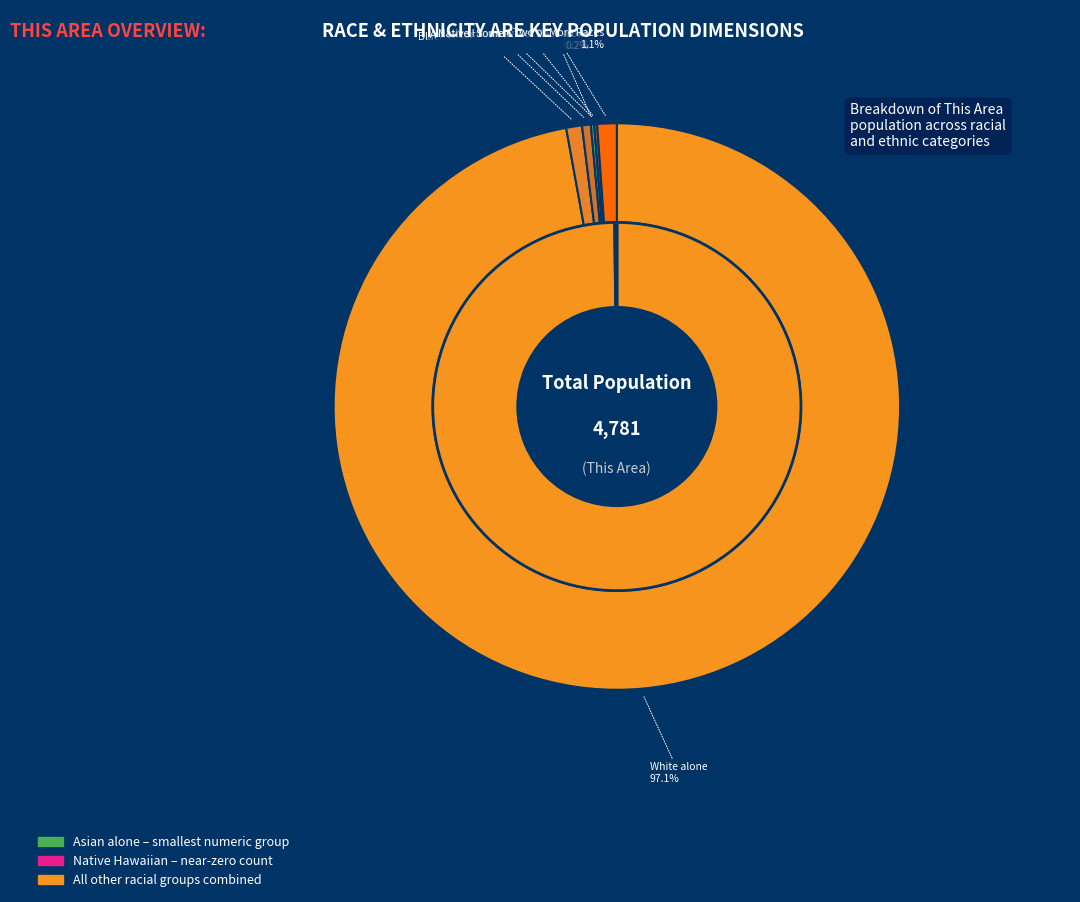

Is the sum of Some Other Race alone and Native Hawaiian and Other Pacific greater than half?

No